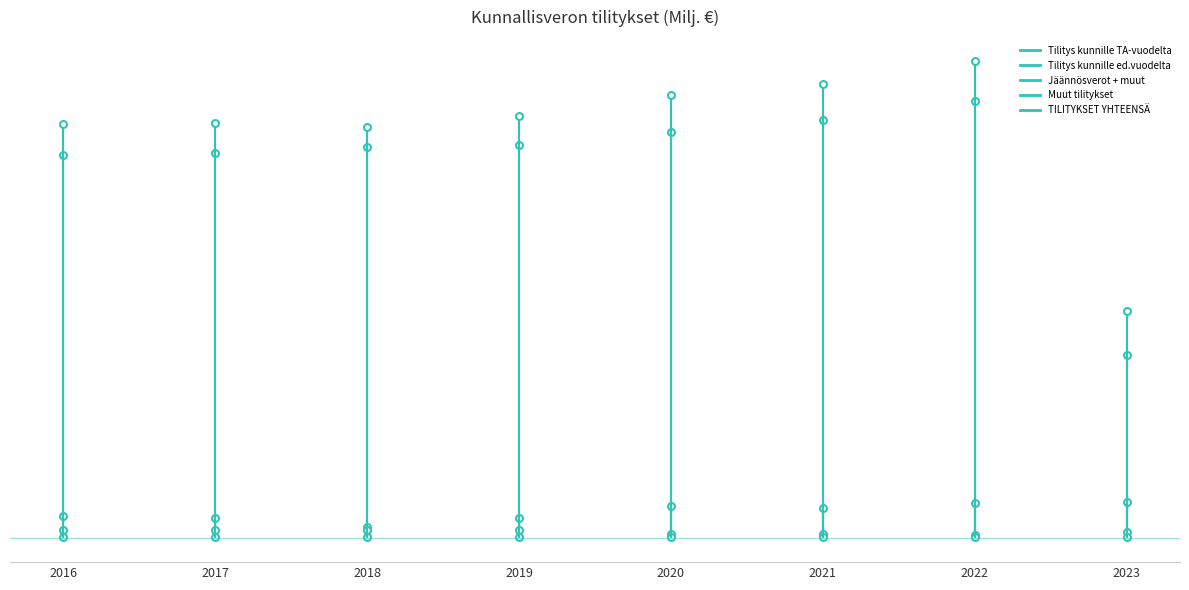

What is the difference between the maximum and minimum values in the Muut tilitykset series?

26.9